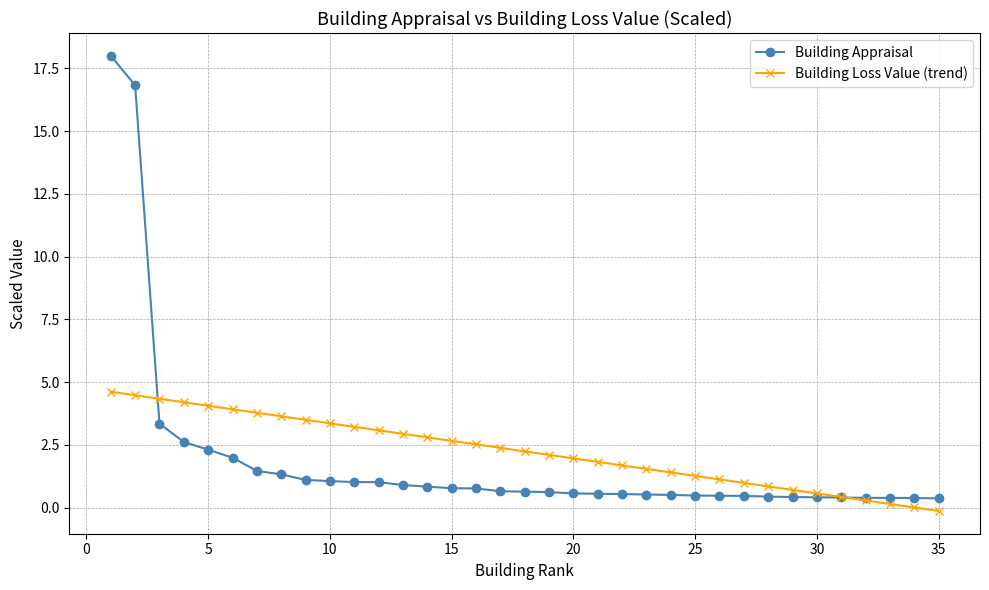

What is the lowest value of the Building Loss Value (trend) series?

-0.1